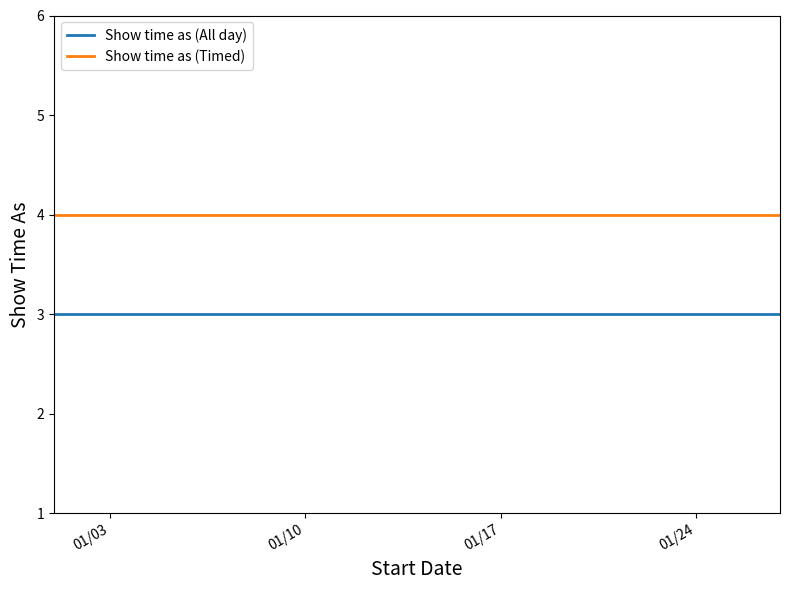

Rank the series by their maximum value, from highest to lowest.

Show time as (Timed), Show time as (All day)